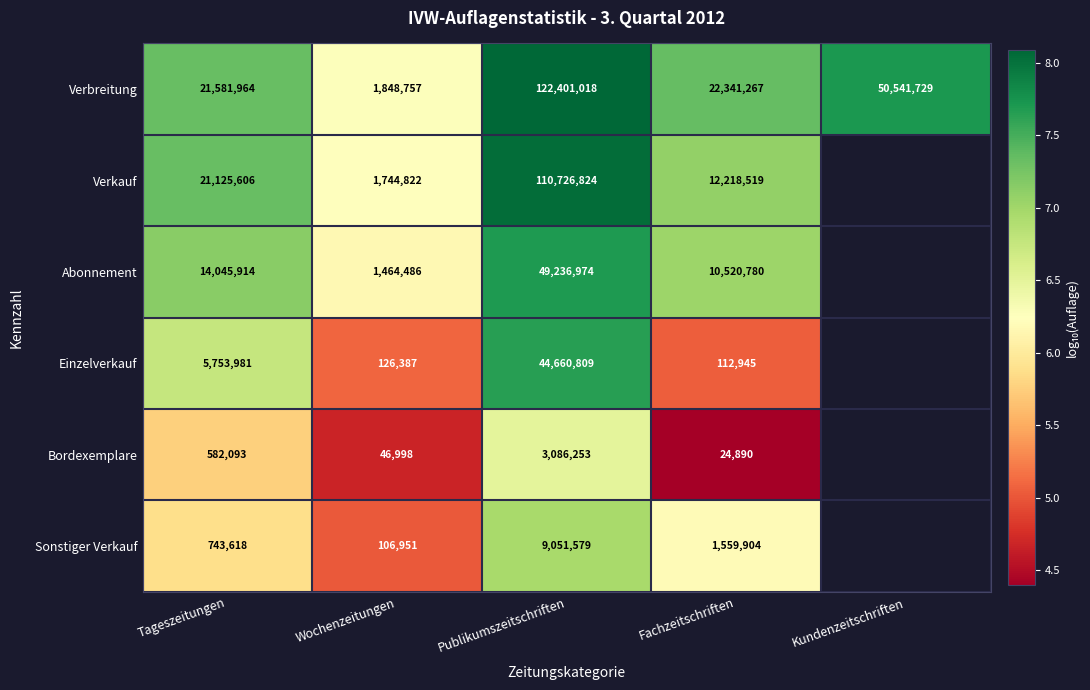

At which label does Verbreitung reach its peak?

Publikumszeitschriften